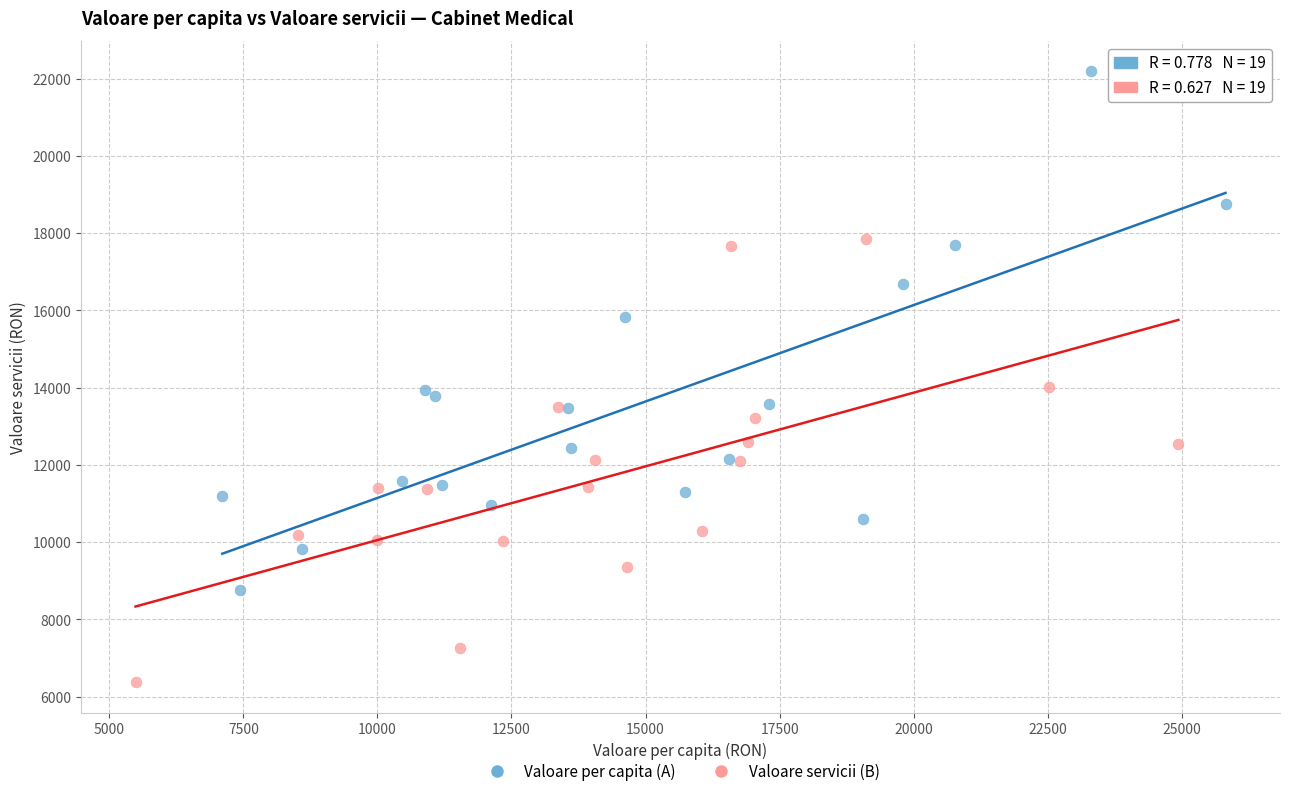

Which series reaches the minimum Y coordinate?

Valoare servicii (B)